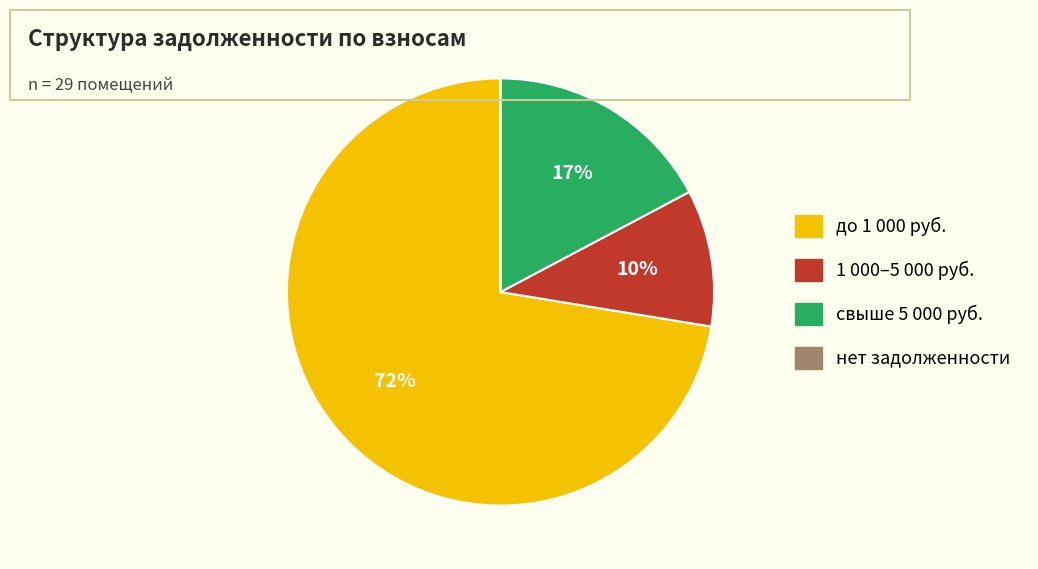

What is the majority slice?

до 1 000 руб.